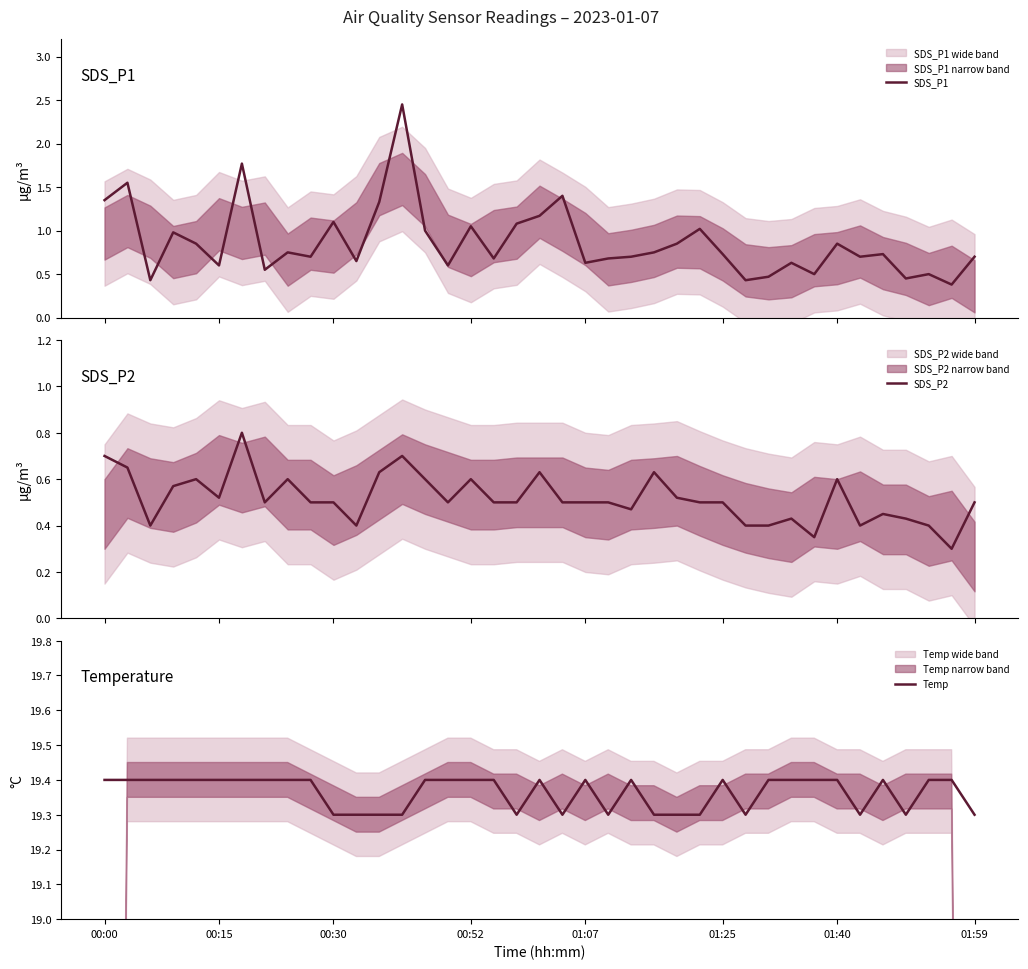

Between 24 and 29, which series saw the biggest shift?

SDS_P1